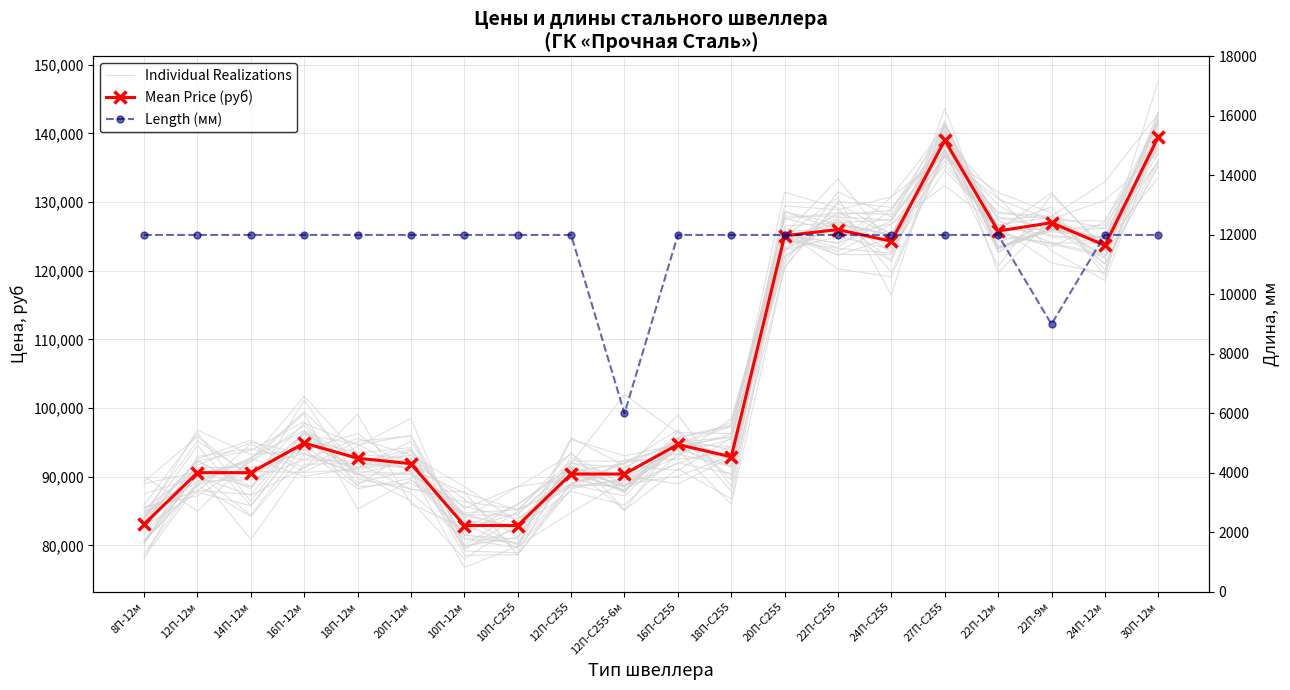

Which series has the largest total across all categories?

Mean Price (руб)